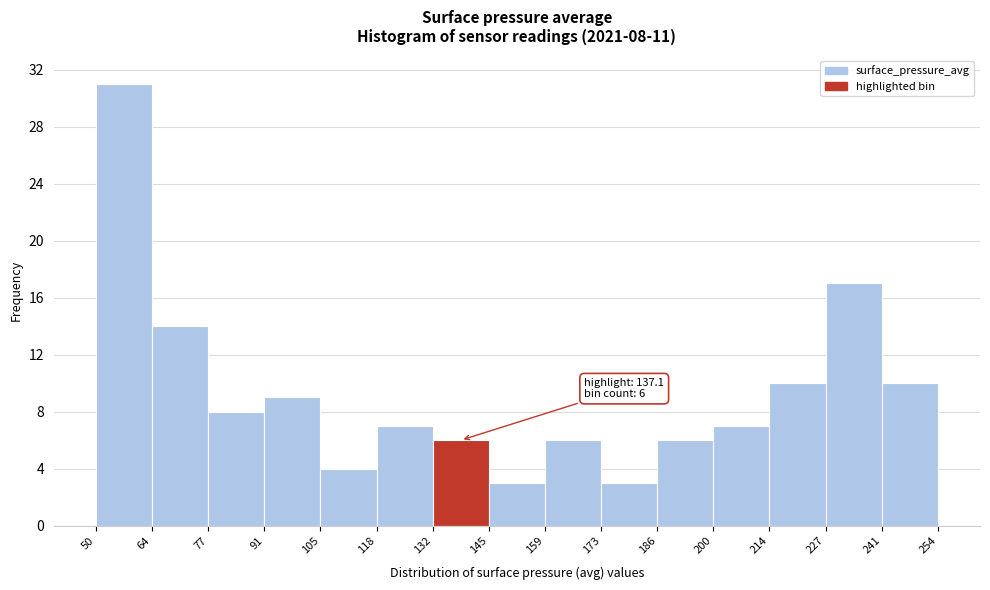

Over which range of the x-axis is the bar tallest?

50 to 64